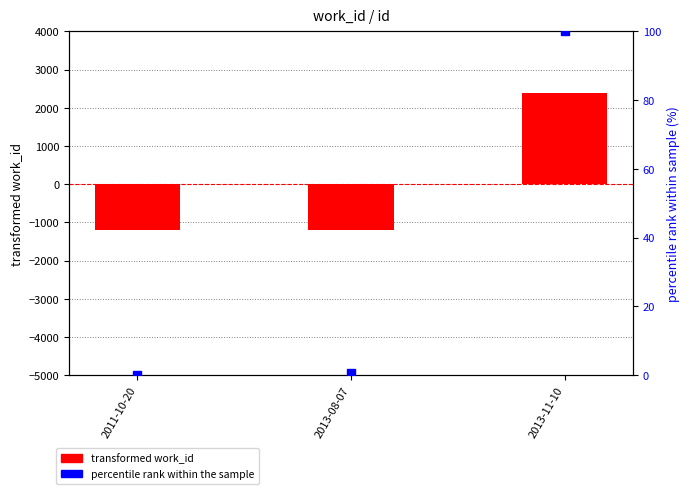

Is the value of percentile rank within sample at 2013-08-07 greater than the value of transformed work_id at 2013-08-07?

Yes